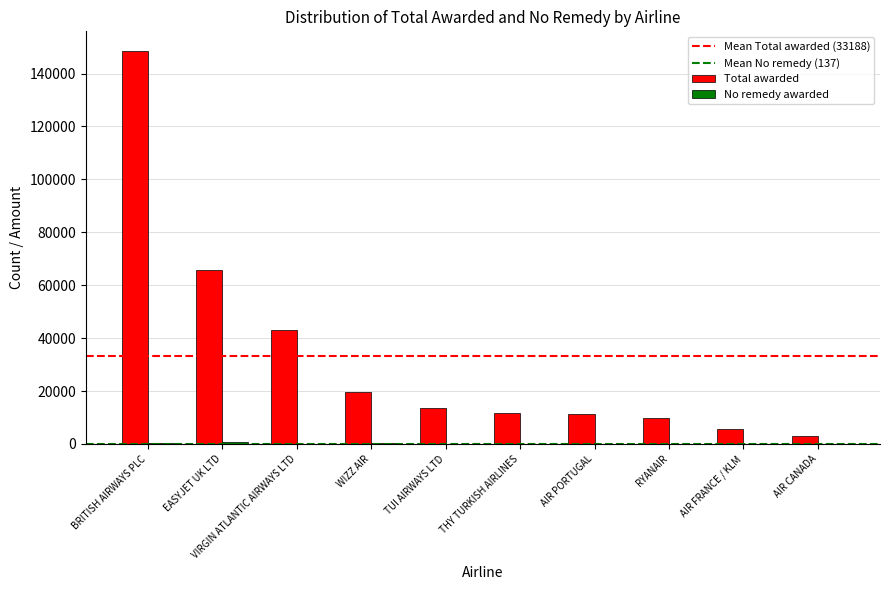

Which label corresponds to the largest value in the chart?

BRITISH AIRWAYS PLC